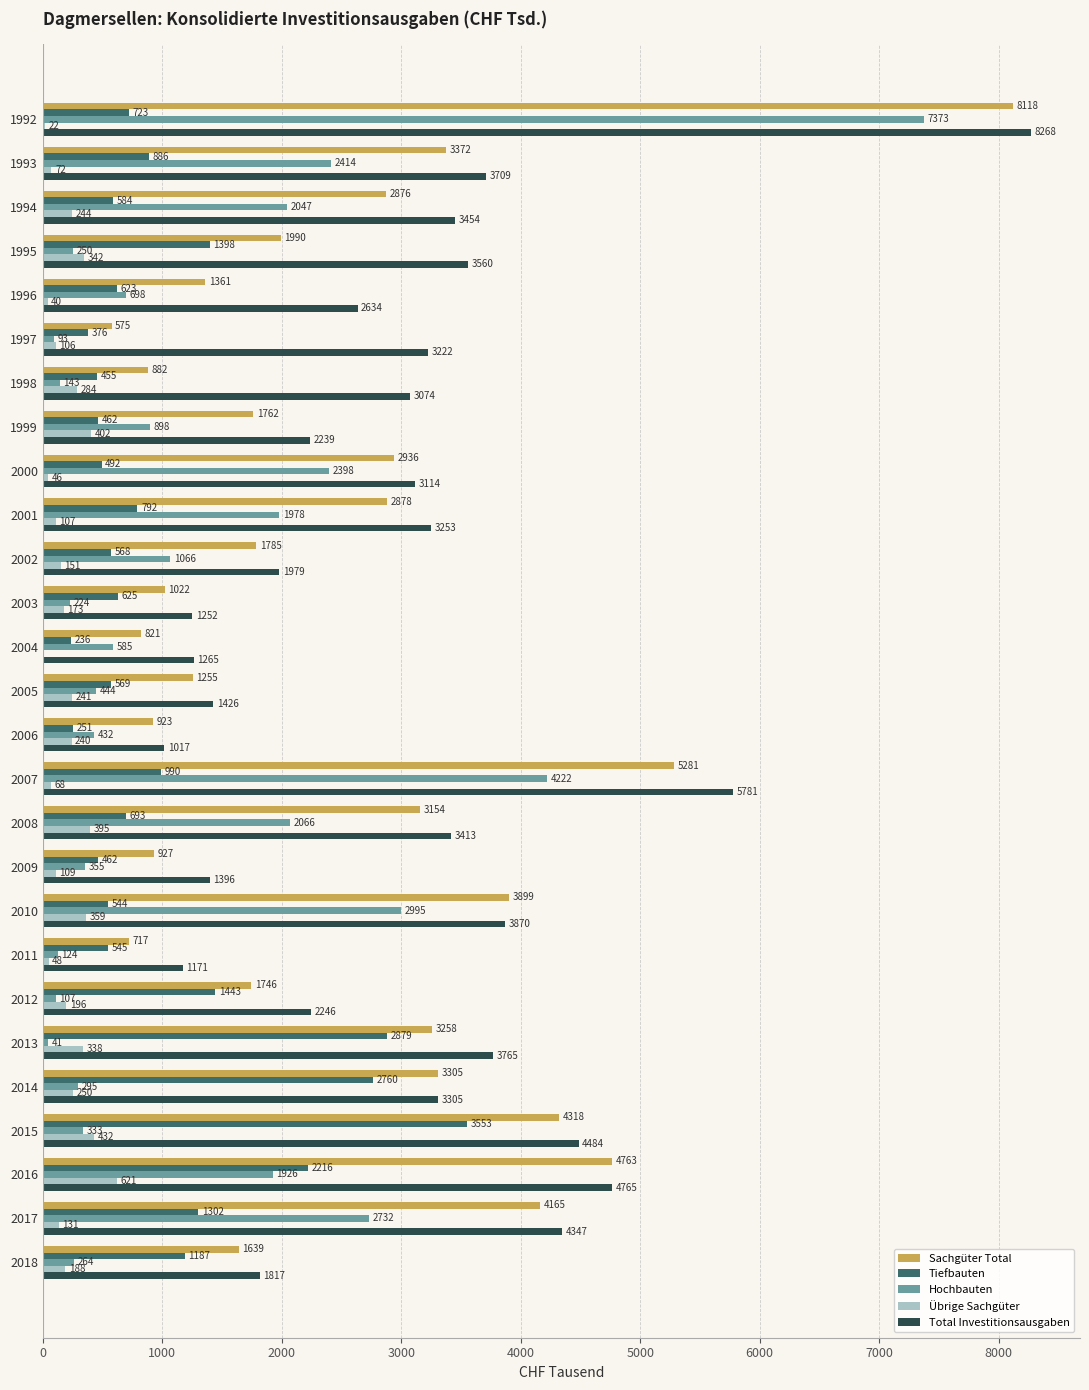

Where is Tiefbauten nearest to the value 1894?

2016